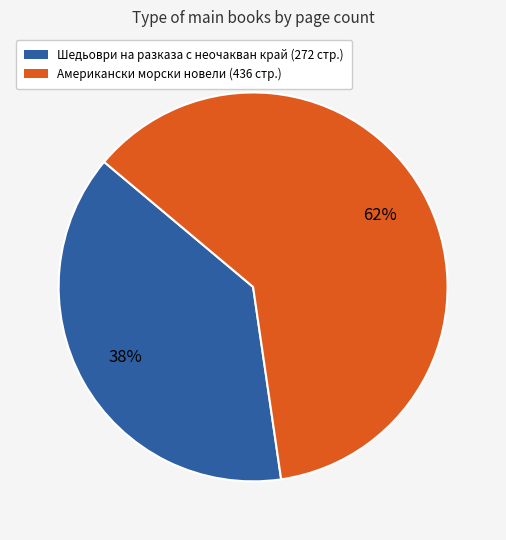

Is there a majority slice in this chart?

Yes